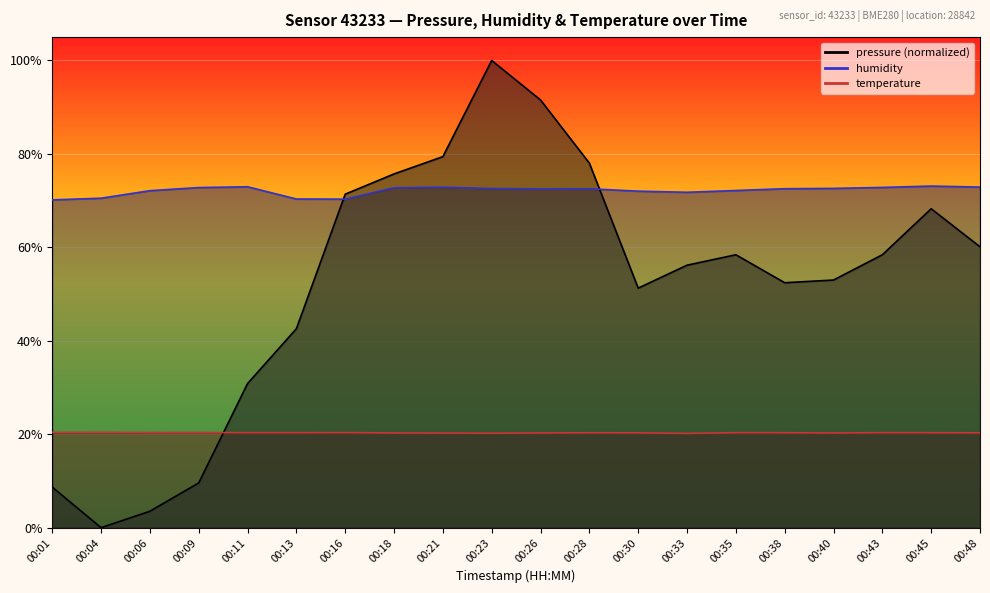

What is the sum of all humidity values?

1442.5